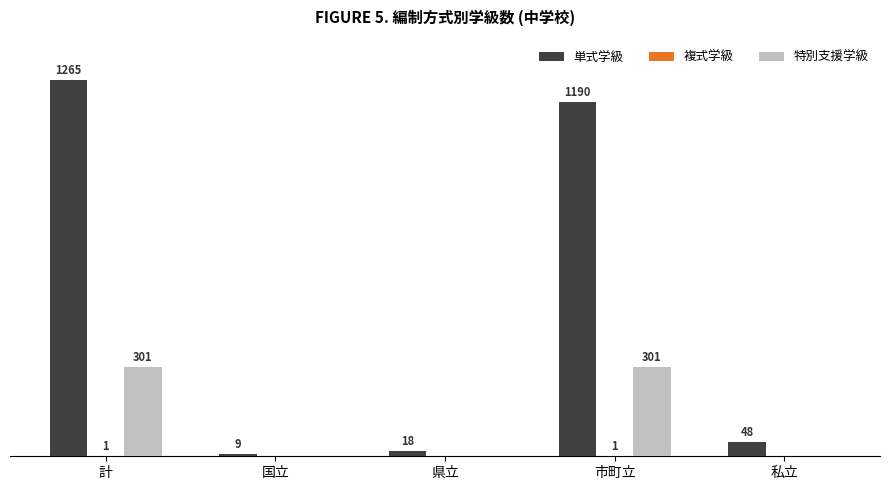

Which label corresponds to the largest value in the chart?

計